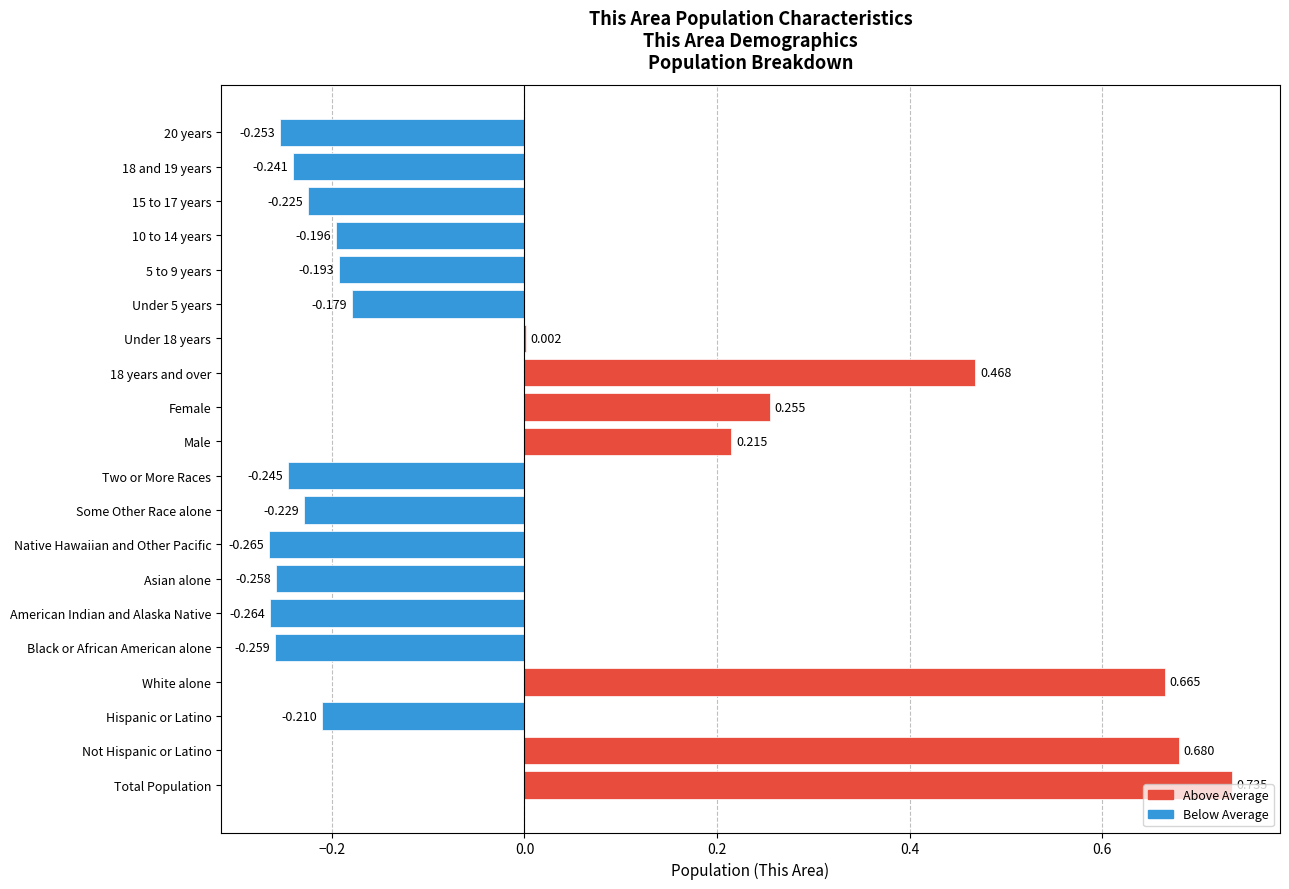

Which has a higher value, 18 years and over or White alone?

White alone